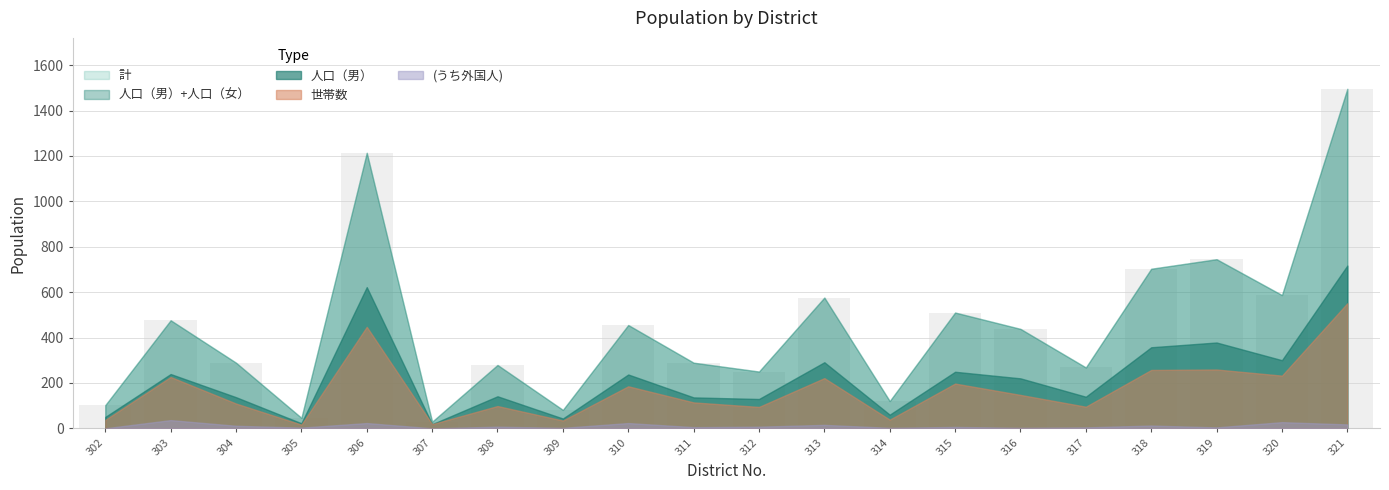

What is the difference between the maximum and minimum values?

1467